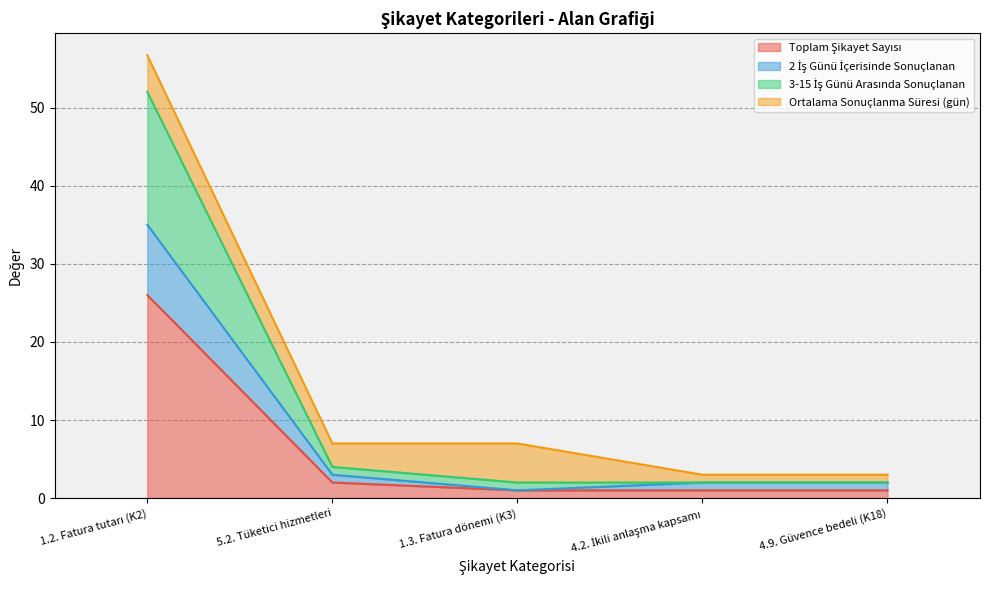

What is the approximate value of 2 İş Günü İçerisinde Sonuçlanan at 4.9. Güvence bedeli (K18)?

2.0